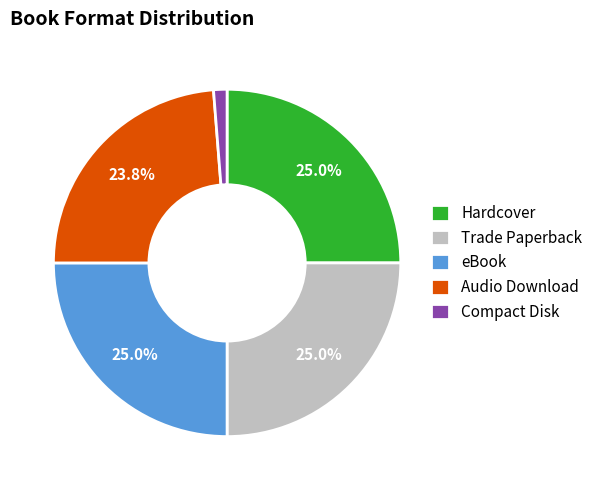

Which slice is the smallest?

Compact Disk